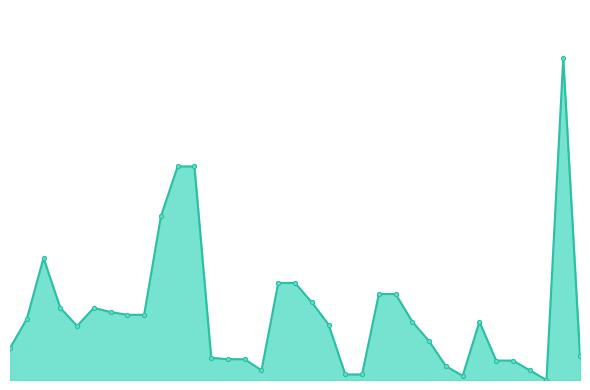

Does the chart have visible grid lines?

No